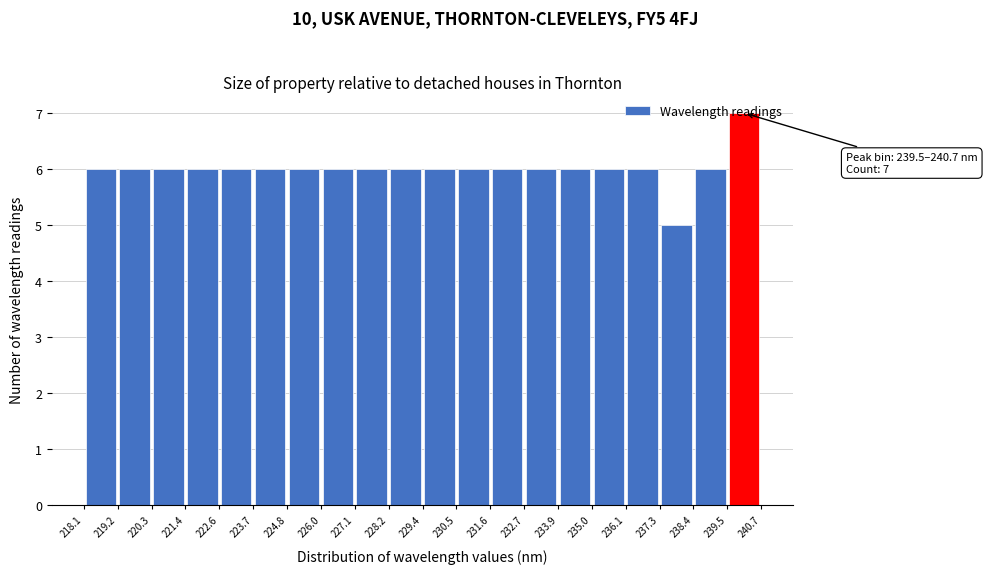

Which range on the x-axis has the tallest bar?

239.5 to 240.7